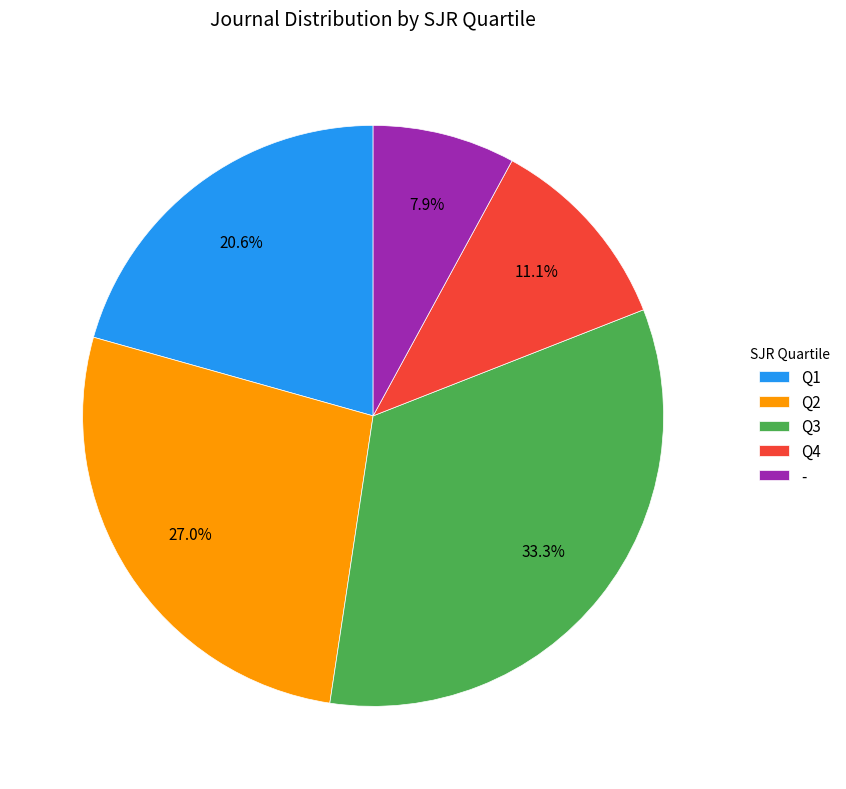

What percentage is NOT represented by Q1?

79.4%